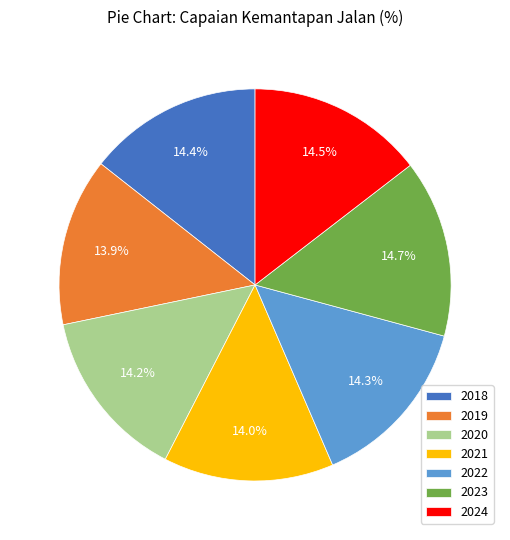

Does 2020 represent more than half of the total?

No